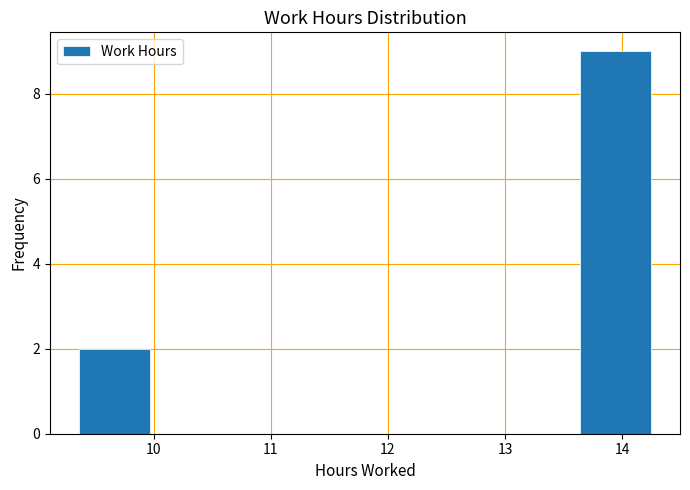

Reading left to right, transcribe this chart: for each bar, give the range it covers on the x-axis and its height. Neither the bar edges nor the heights are printed on the chart, so give them approximately, as read against the axes.

9.4 to 10.0: 2
10.0 to 10.6: 0
10.6 to 11.2: 0
11.2 to 11.8: 0
11.8 to 12.4: 0
12.4 to 13.0: 0
13.0 to 13.6: 0
13.6 to 14.3: 9